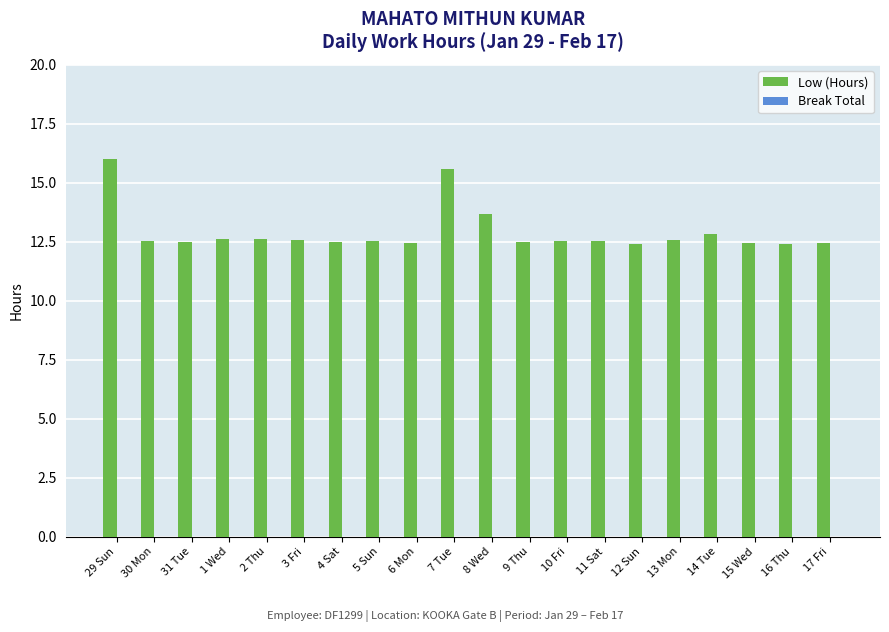

What is the ratio of the value at 29 Sun to the value at 3 Fri?

1.3